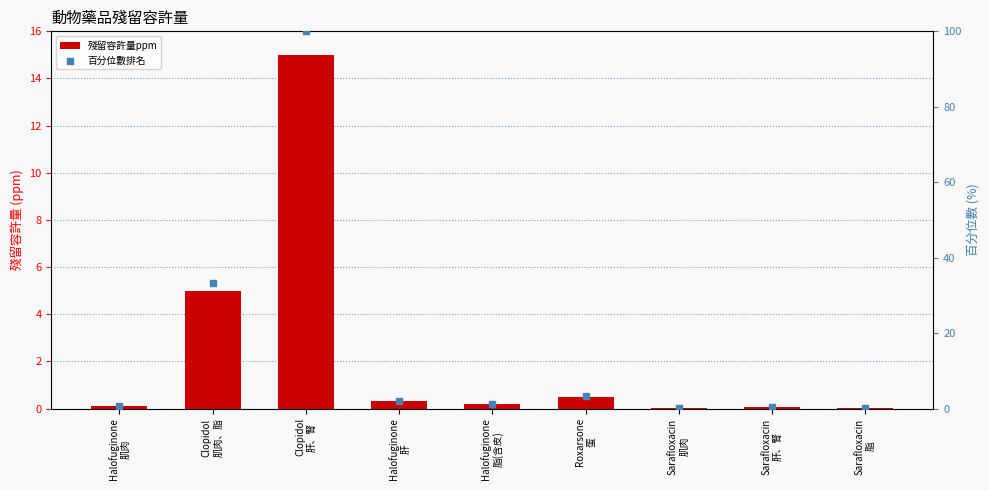

At how many categories does at least one series exceed 7?

2